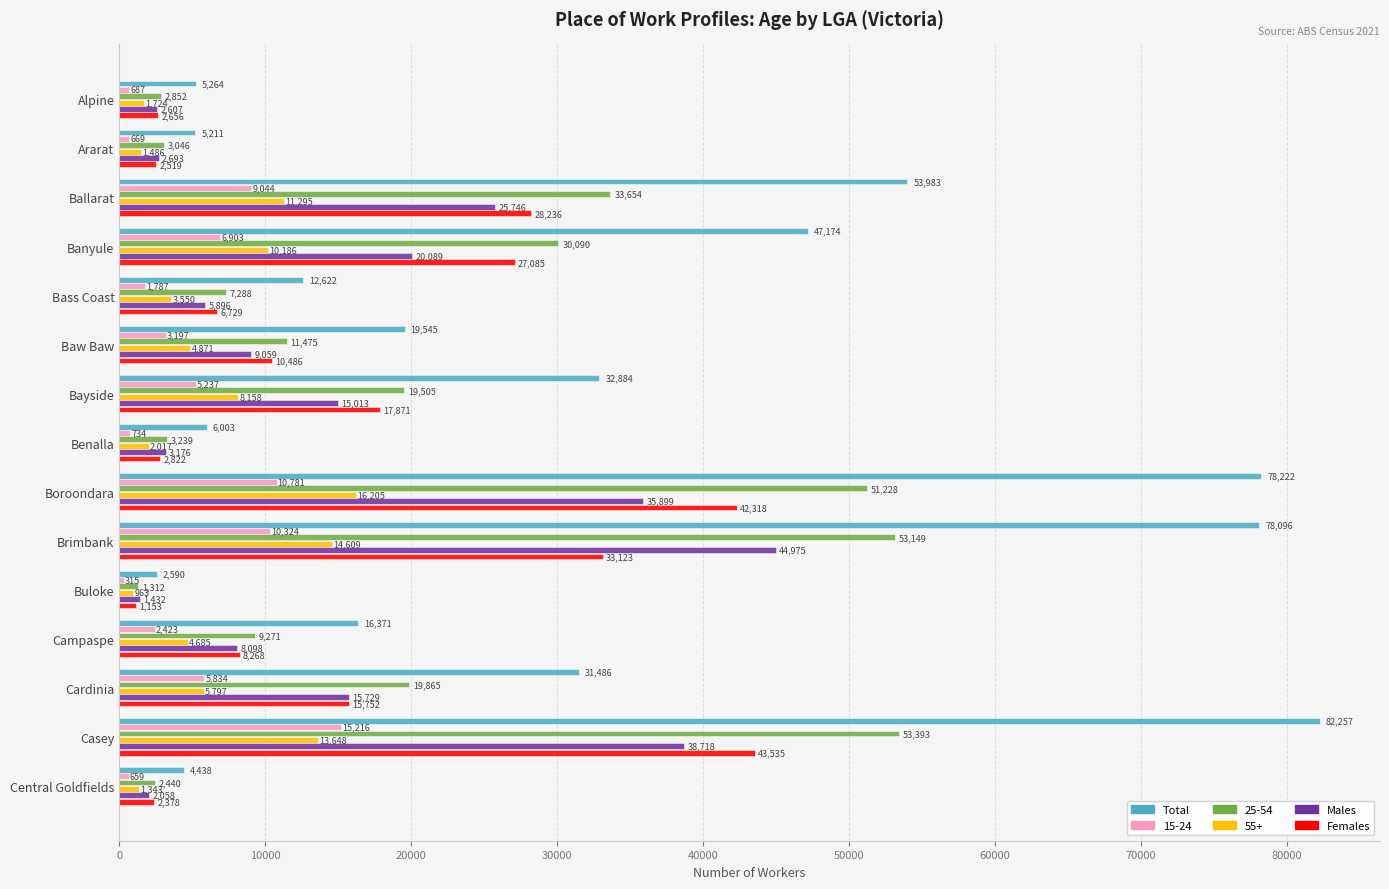

List the labels in order of Females value, smallest first.

Buloke, Central Goldfields, Ararat, Alpine, Benalla, Bass Coast, Campaspe, Baw Baw, Cardinia, Bayside, Banyule, Ballarat, Brimbank, Boroondara, Casey